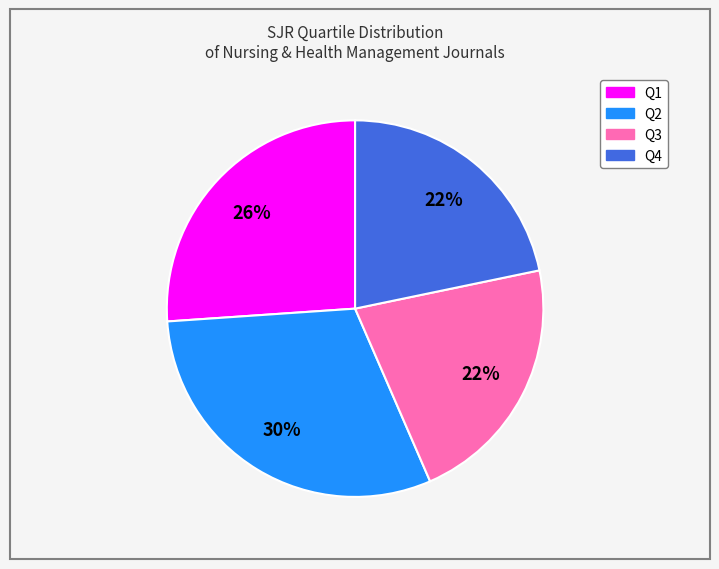

What is the ratio of the value at Q3 to the value at Q1?

0.8